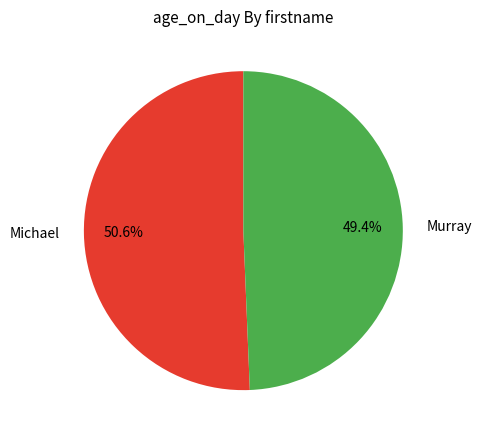

Which has a higher value, Murray or Michael?

Michael